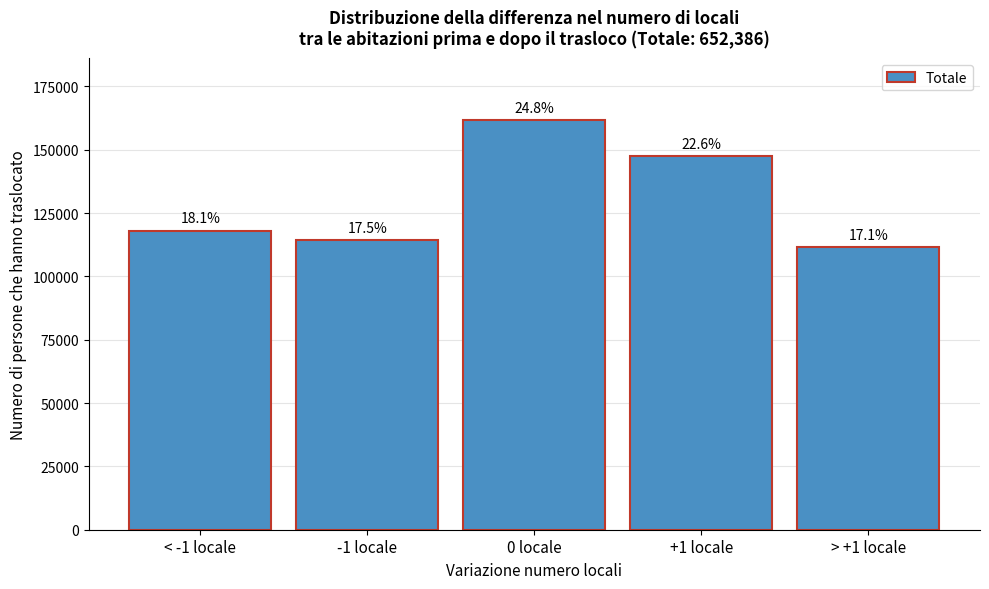

How many bars are there in total?

5